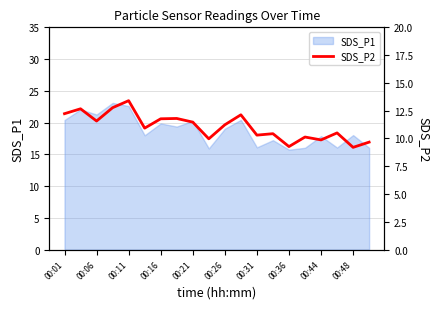

Is it true that SDS_P1 equals 4.7 at 00:26?

False